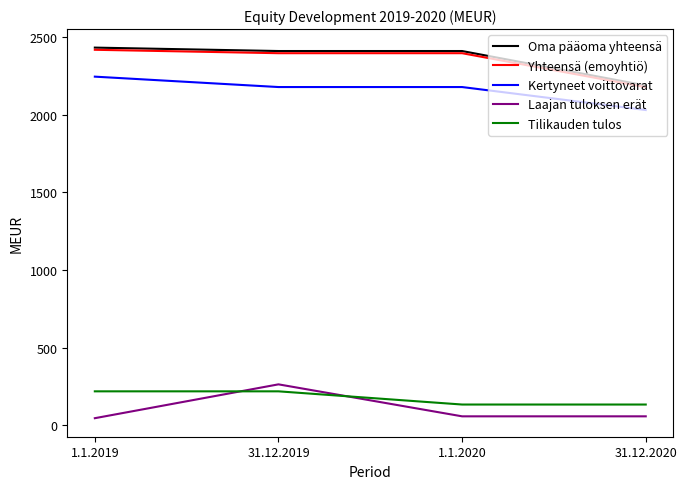

Where is the first local maximum for Laajan tuloksen erät?

31.12.2019